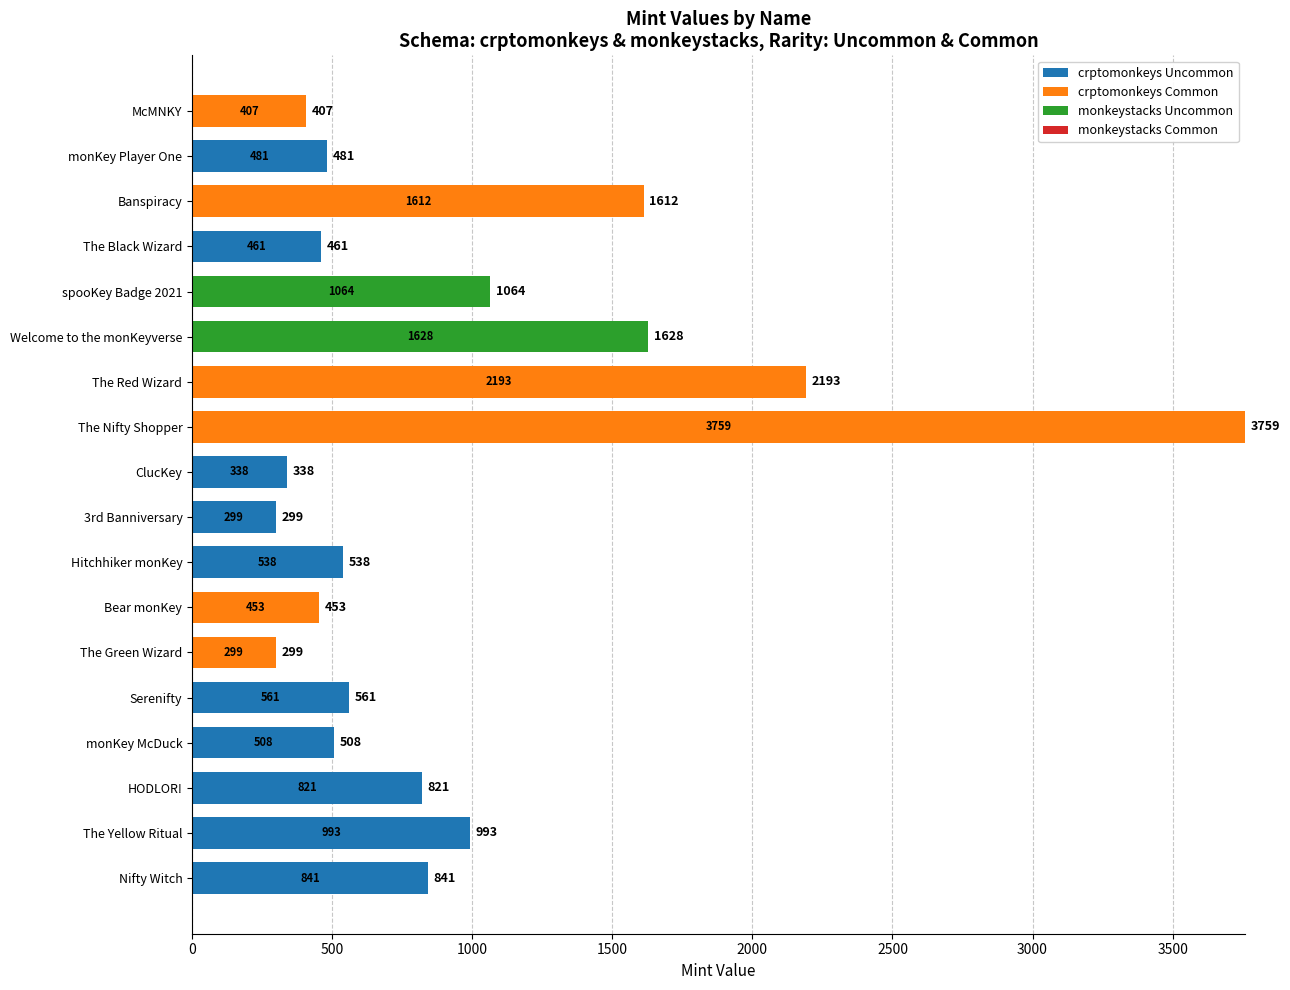

At which category is the sum across all series the highest?

The Nifty Shopper